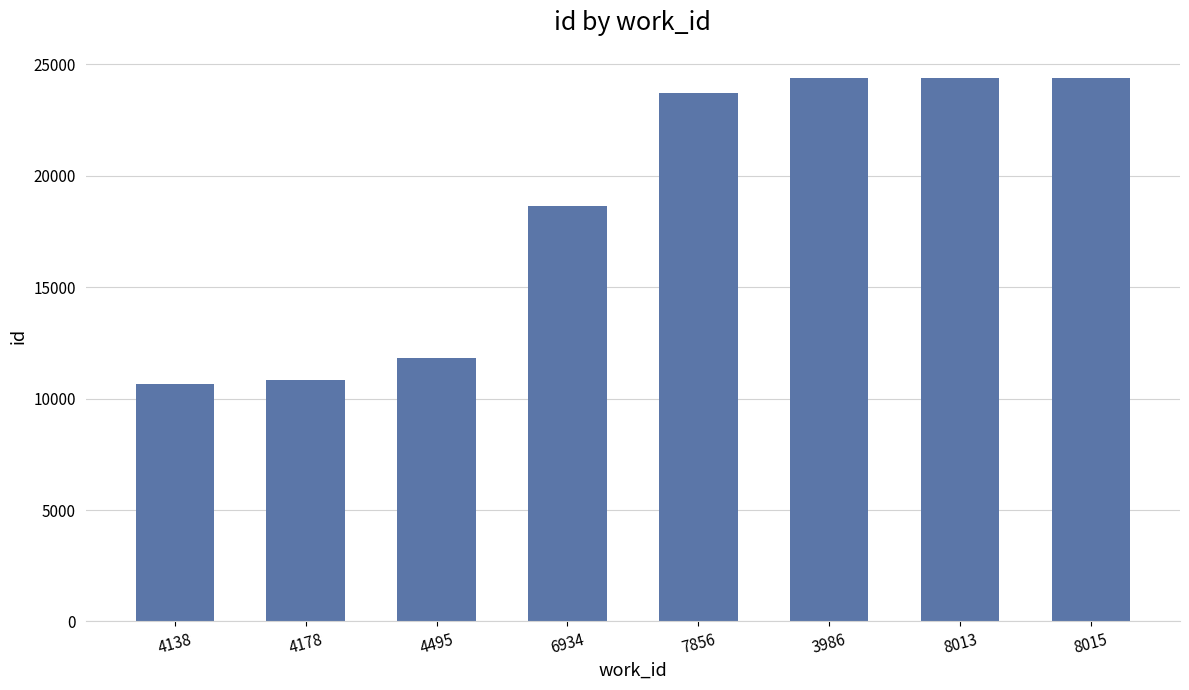

What is the average value?

18596